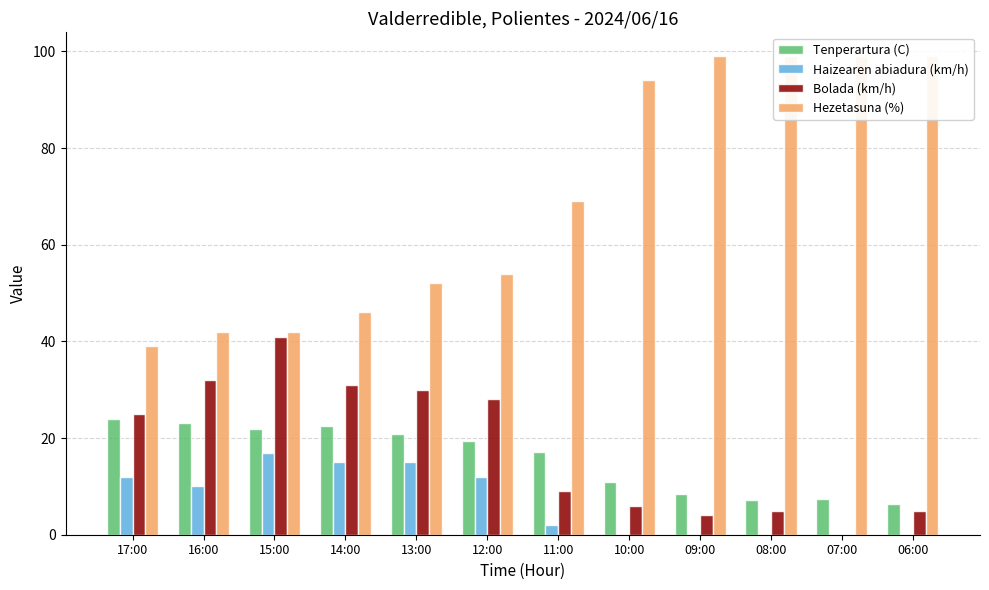

Which has a higher value, 13:00 or 06:00?

13:00